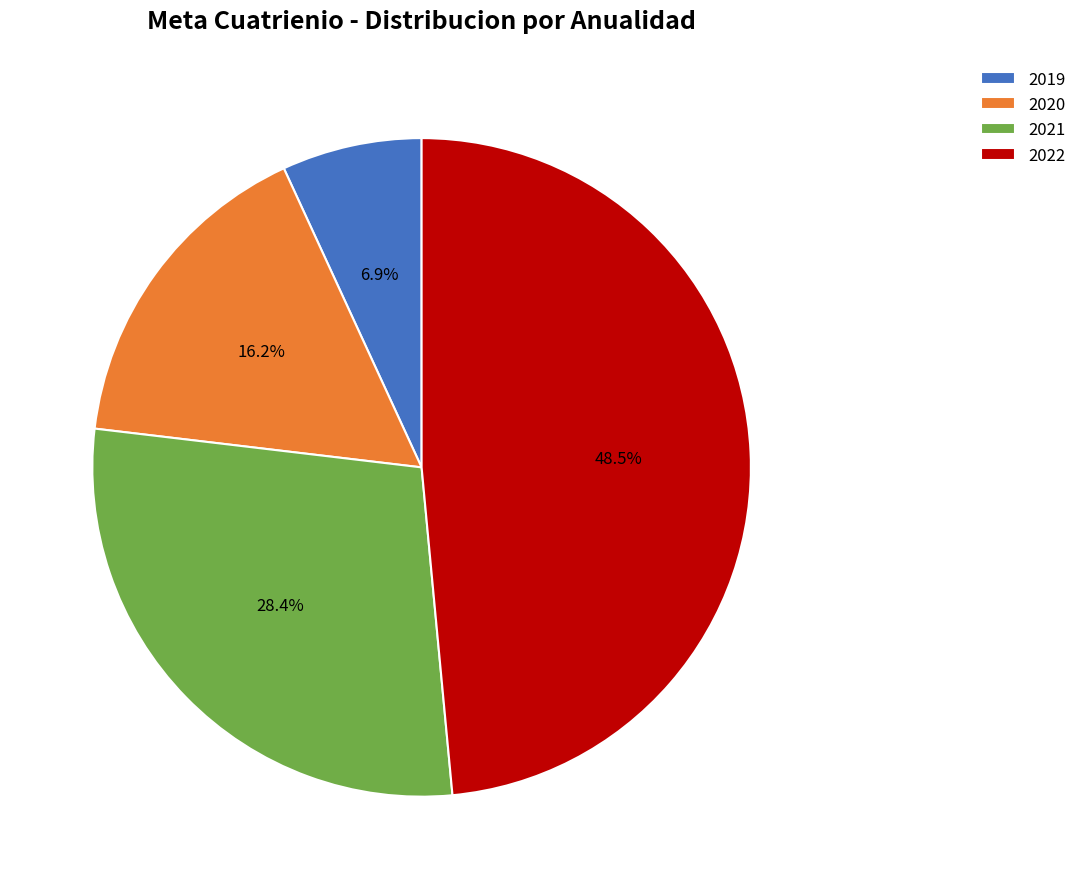

How much of the chart is everything except 2019?

93.1%